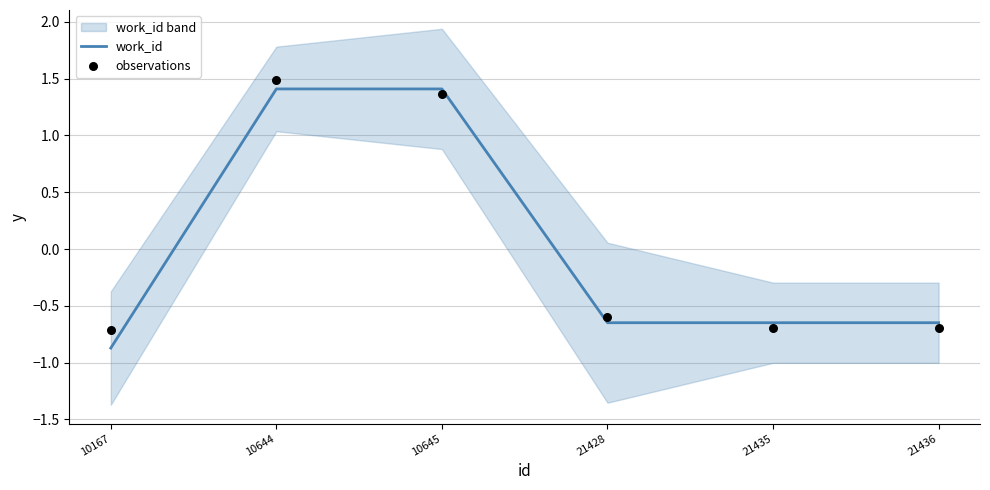

Which series reaches the minimum Y coordinate?

work_id